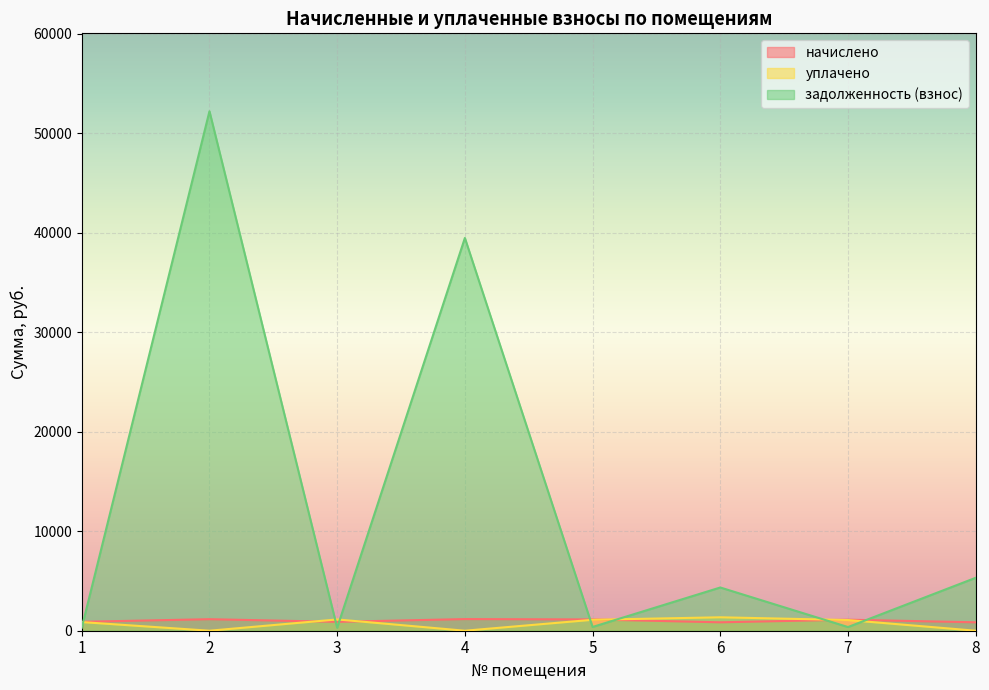

Where is уплачено nearest to the value 675?

1